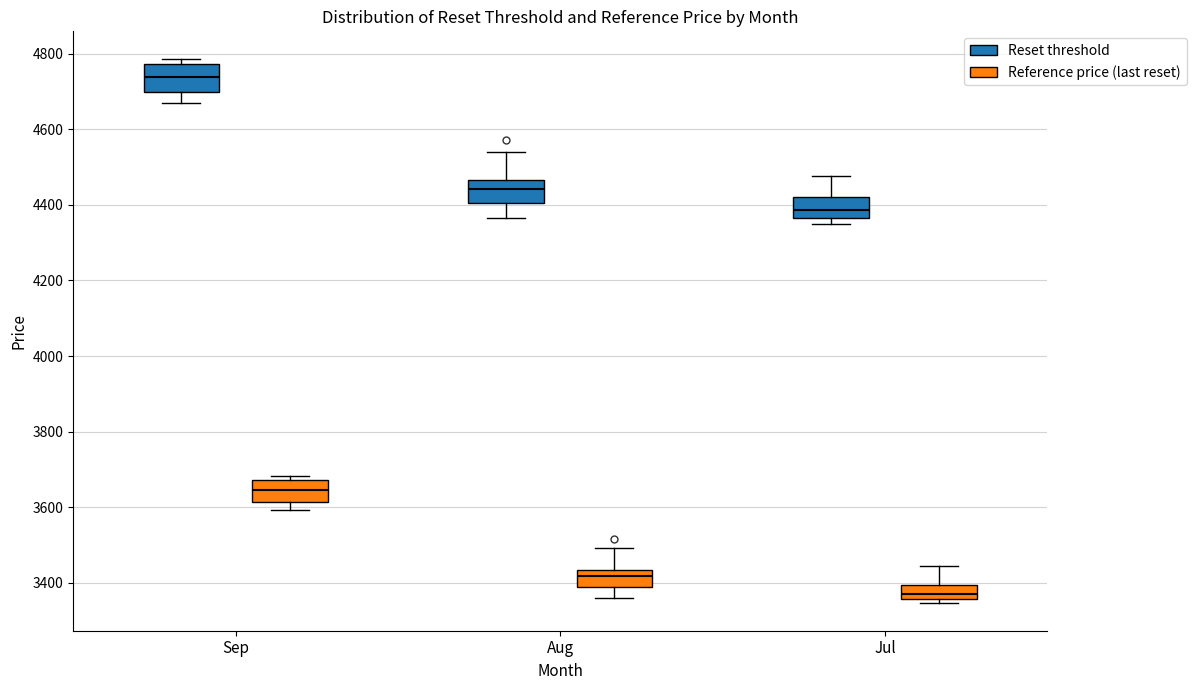

Reading left to right, read every box against the y-axis: the position of its median line, the range the box covers, and the ends of its whiskers. The values are not printed on the chart, so give them approximately, as read against the axis.

Sep (Reset threshold): median 4740, box 4700 to 4780, whiskers 4660 to 4780 (just above the box's upper edge)
Sep (Reference price (last reset)): median 3640, box 3620 to 3680, whiskers 3600 to 3680 (just above the box's upper edge)
Aug (Reset threshold): median 4440, box 4400 to 4460, whiskers 4360 to 4540
Aug (Reference price (last reset)): median 3420, box 3380 to 3440, whiskers 3360 to 3500
Jul (Reset threshold): median 4380, box 4360 to 4420, whiskers 4340 to 4480
Jul (Reference price (last reset)): median 3380, box 3360 to 3400, whiskers 3340 to 3440